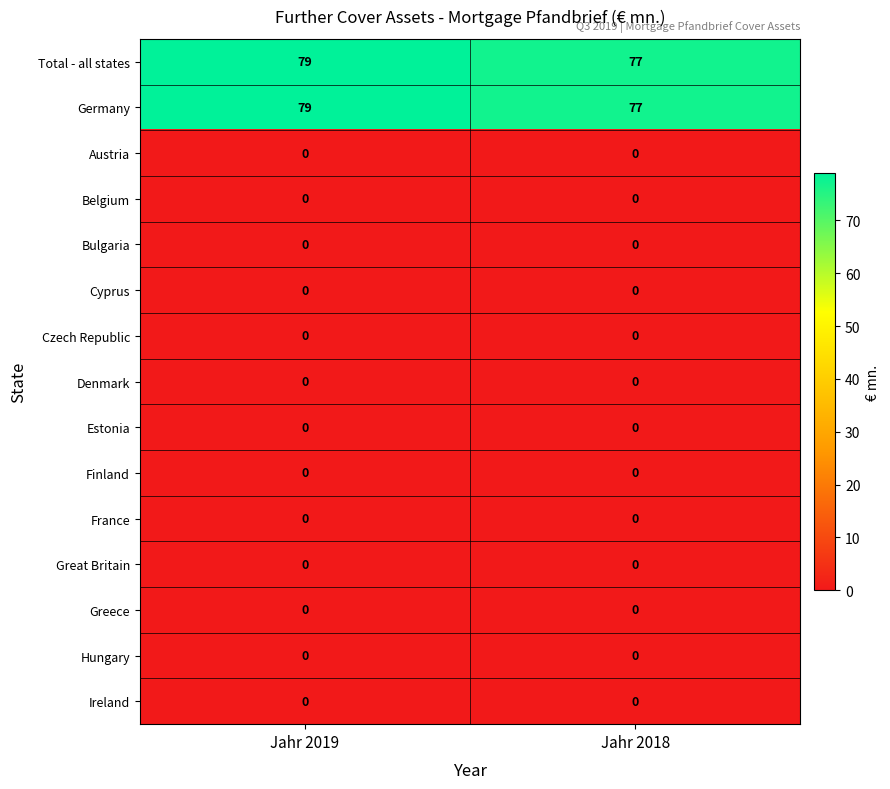

What is the total value across all series at Jahr 2019?

158